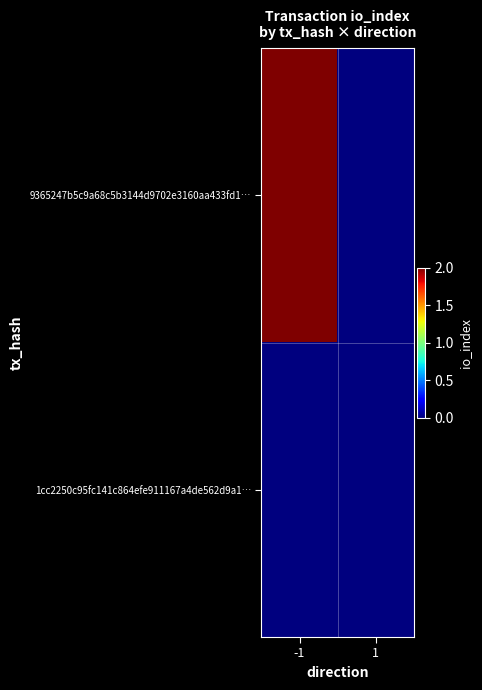

At 1, list the series in order from largest to smallest.

9365247b5c9a68c5b3144d9702e3160aa433fd1…, 1cc2250c95fc141c864efe911167a4de562d9a1…